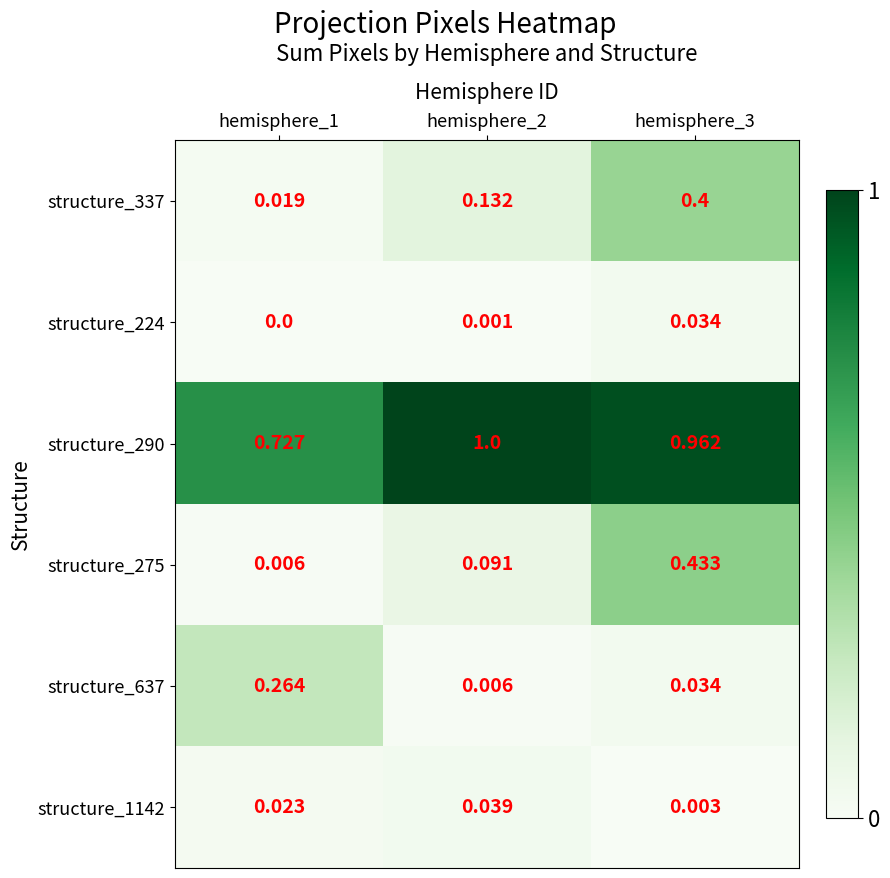

Is the value of structure_1142 at hemisphere_2 greater than the value of structure_290 at hemisphere_1?

No